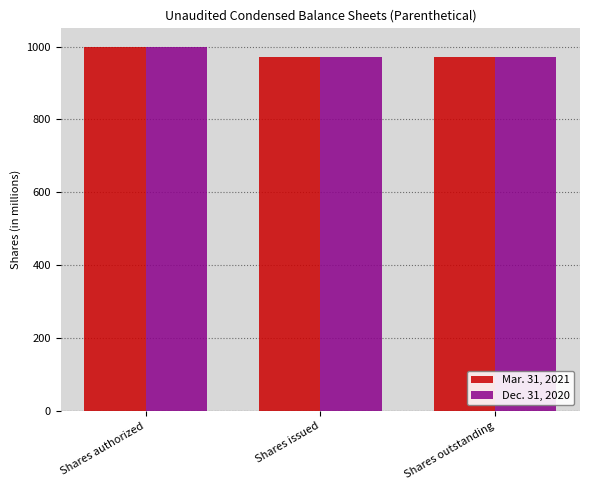

What is the total value across all series at Shares outstanding?

1943.2